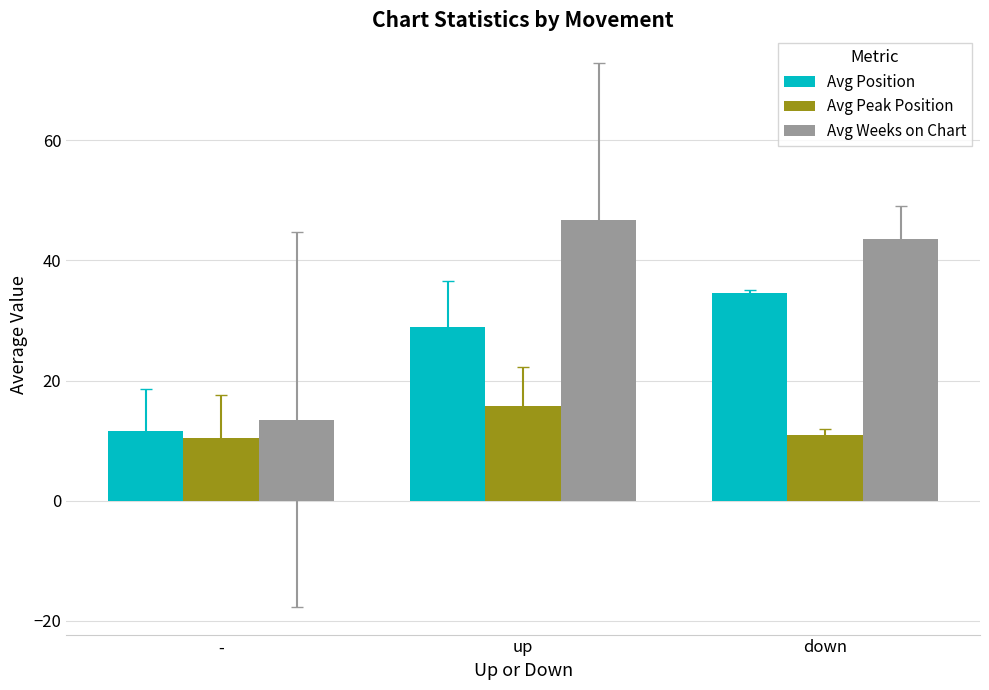

Between - and down, which series saw the biggest shift?

Avg Weeks on Chart